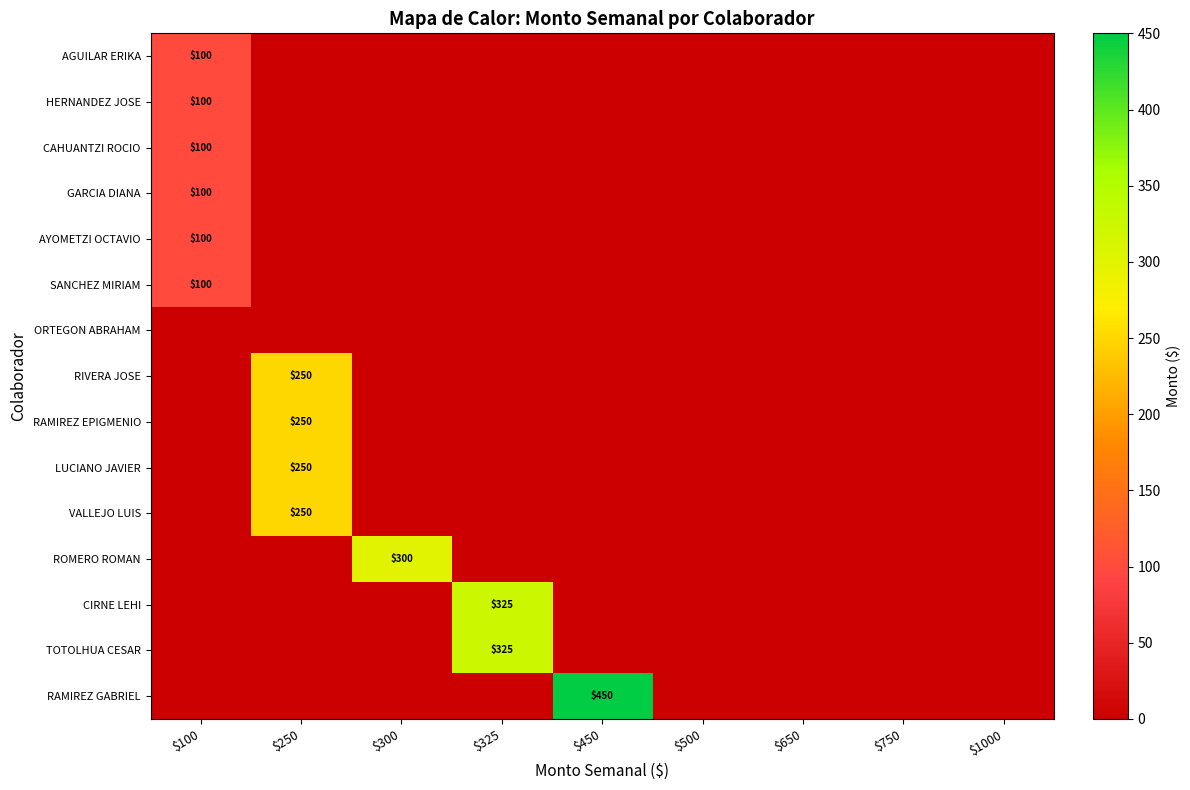

What is the highest value of the CAHUANTZI ROCIO series?

100